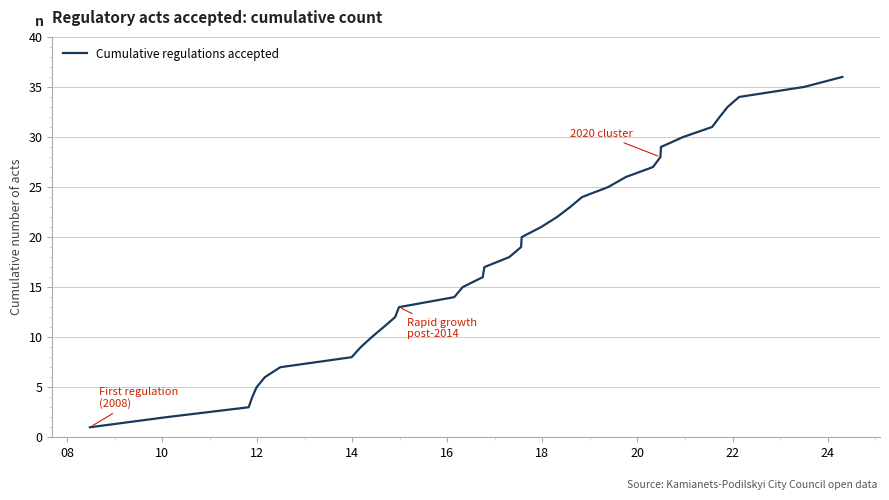

What is the maximum value shown in the chart?

36